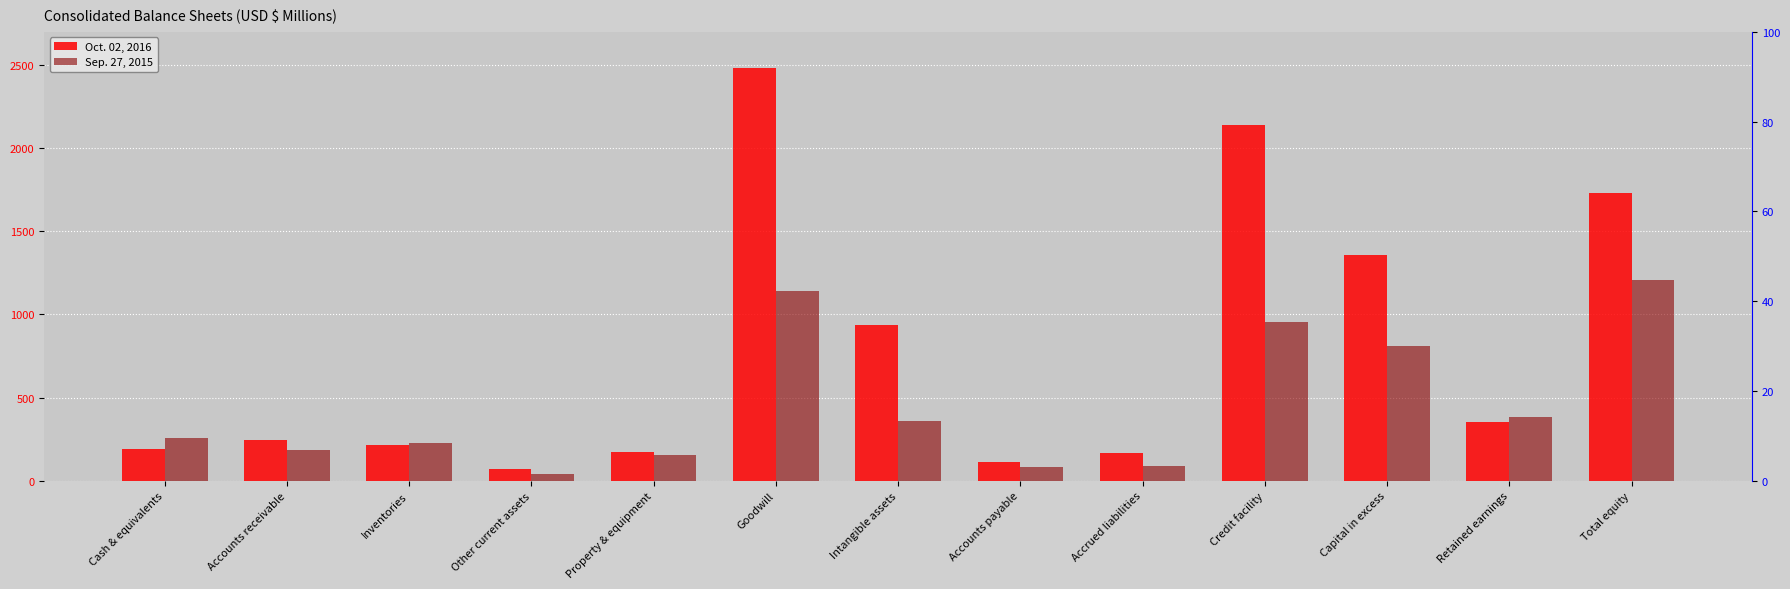

Where does the Sep. 27, 2015 series first go above 256?

Cash & equivalents